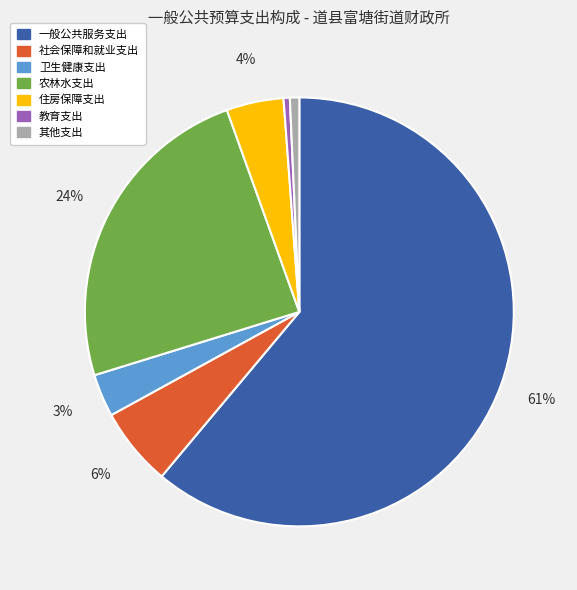

The 社会保障和就业支出 slice represents 6% of the pie. True or false?

True